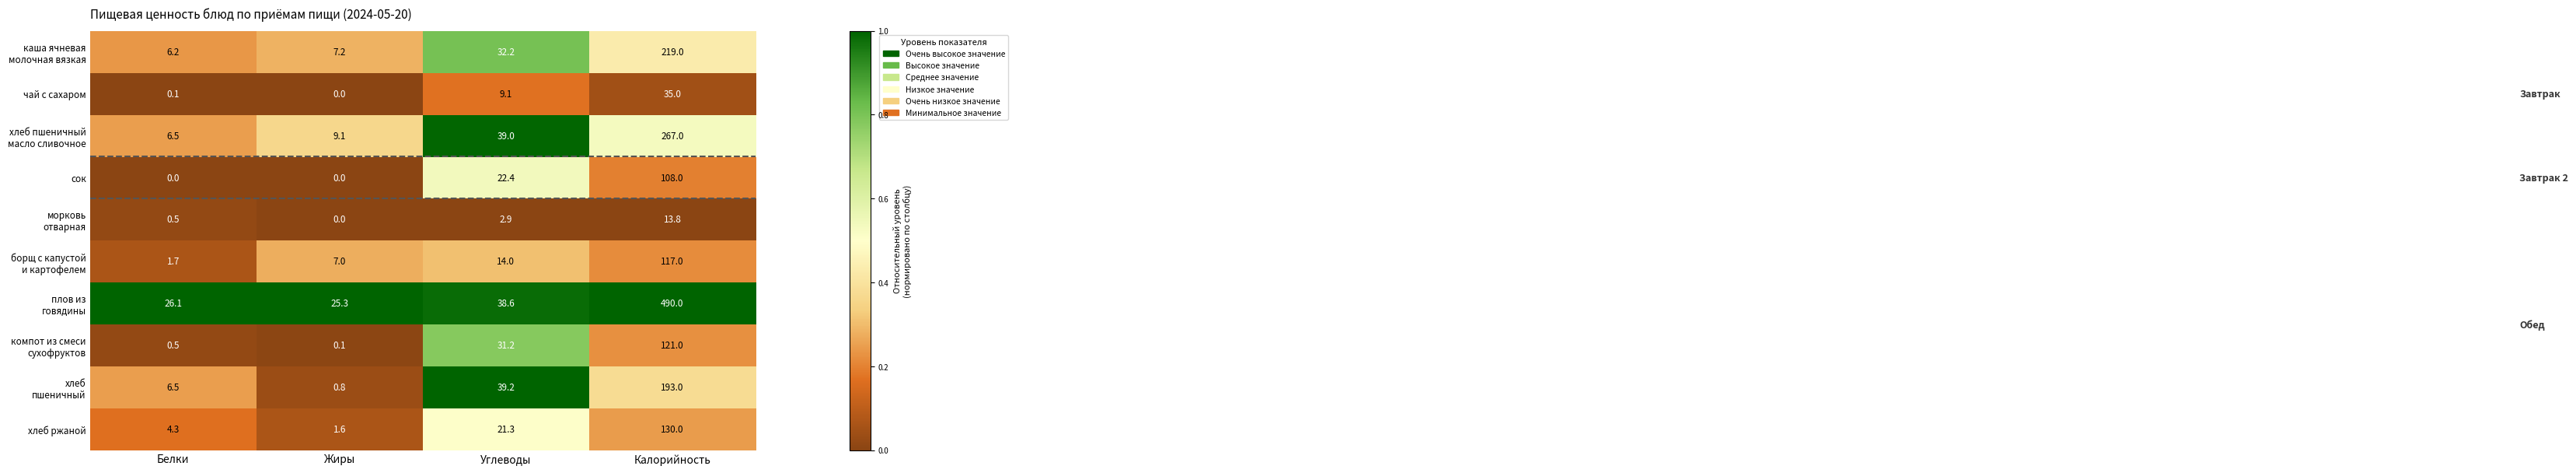

What is the difference between the highest and lowest values at Углеводы?

36.3